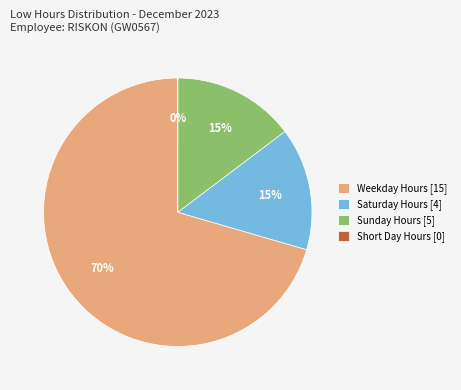

To the nearest percent, what is the average slice percentage?

25%